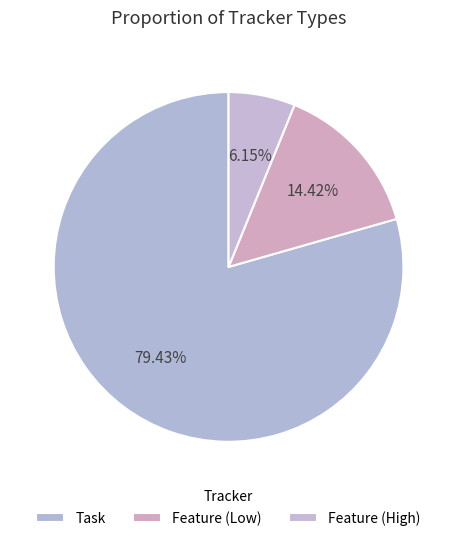

To the nearest percent, what is the difference between the Task and Feature (High) slice percentages?

73%